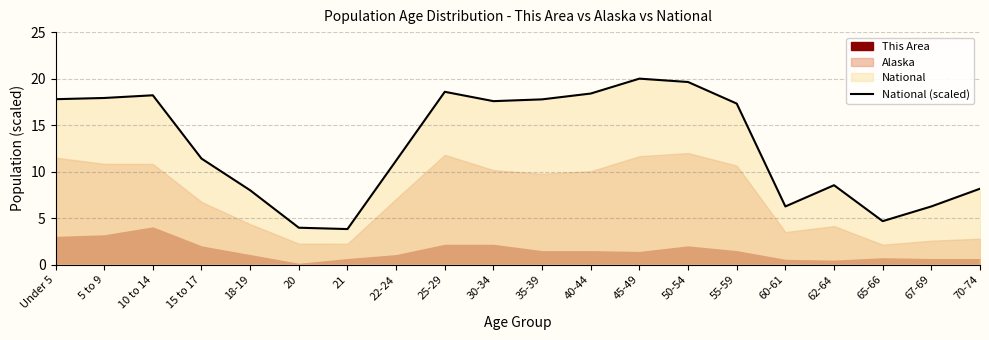

How many lines are shown in the chart?

1